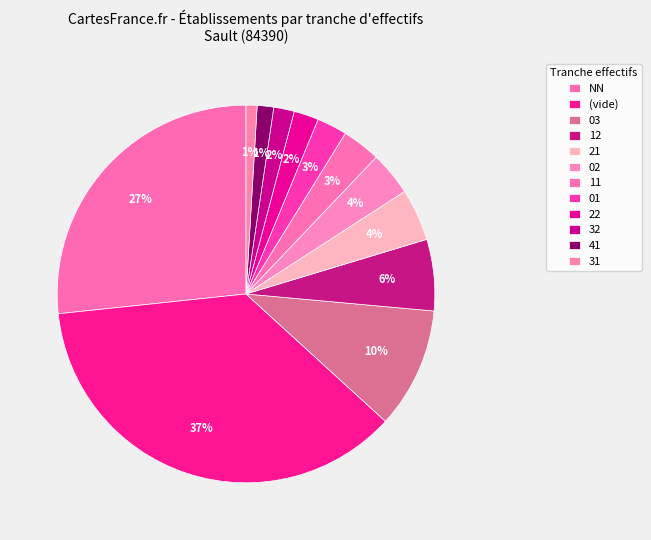

Count the number of slices in the pie.

12